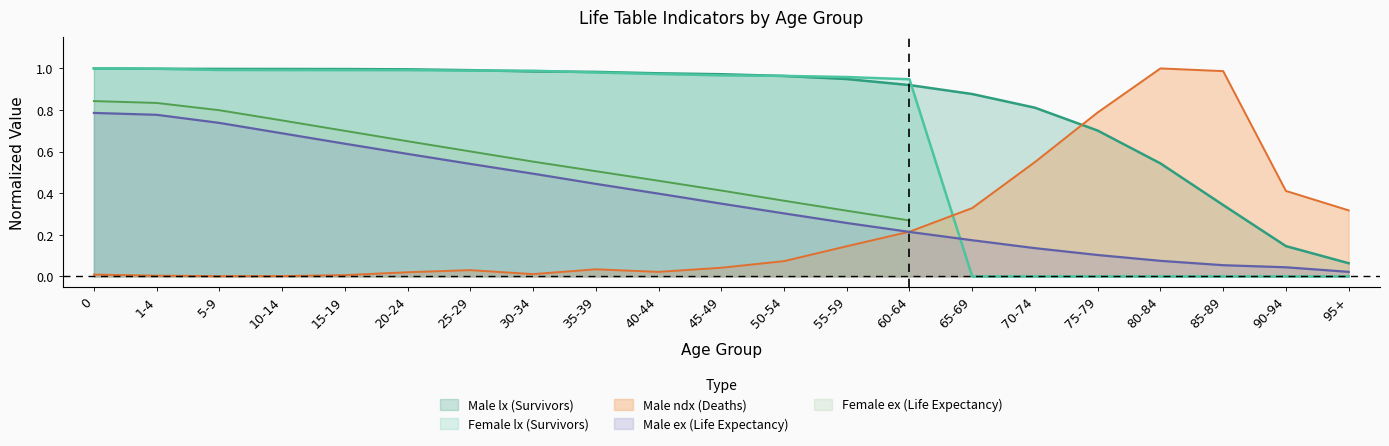

How many categories are shown in the chart?

21